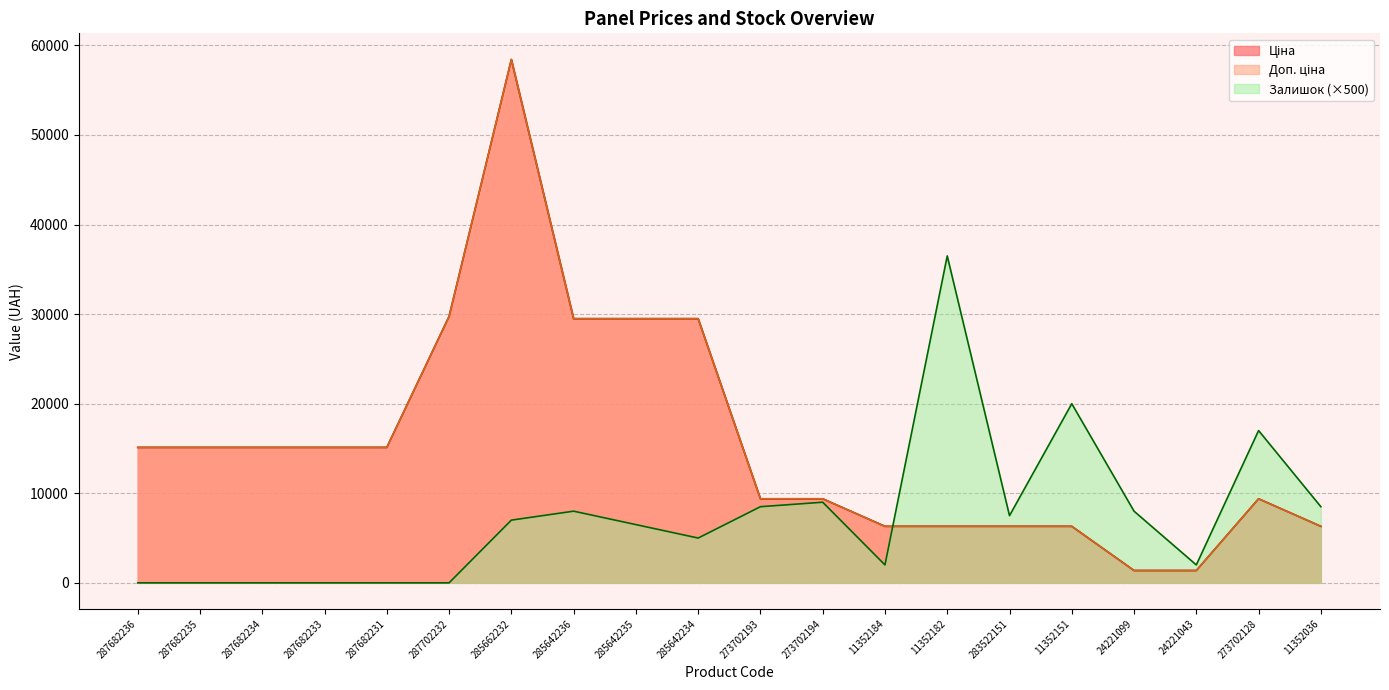

Which category has the highest value across all series?

285662232